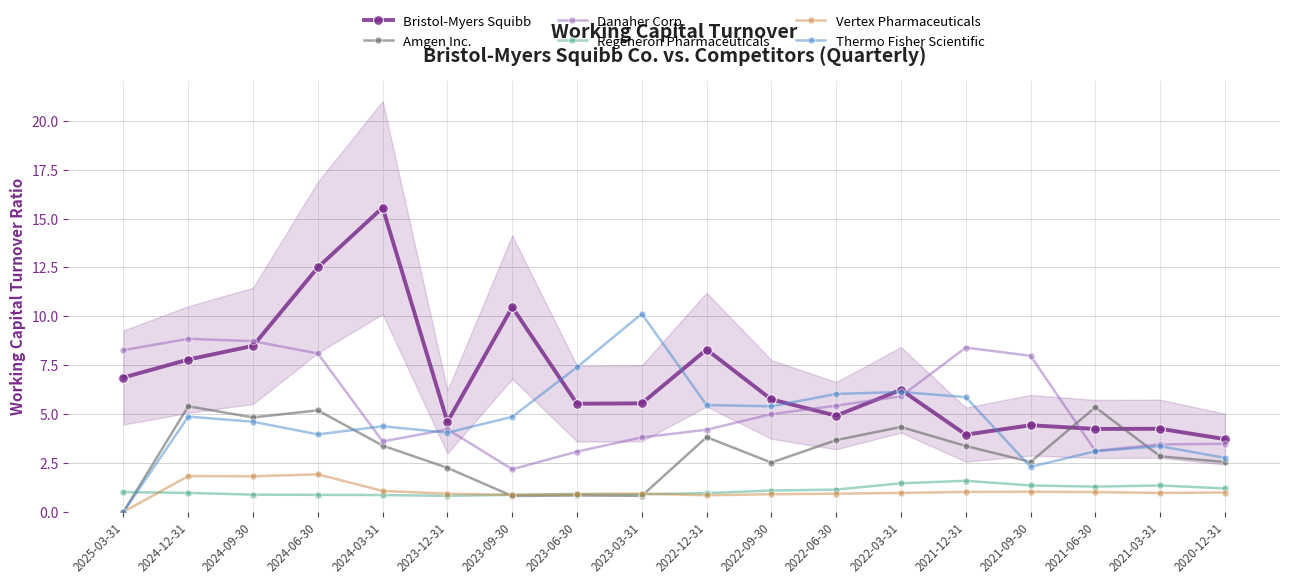

Which series has the largest total across all categories?

Bristol-Myers Squibb